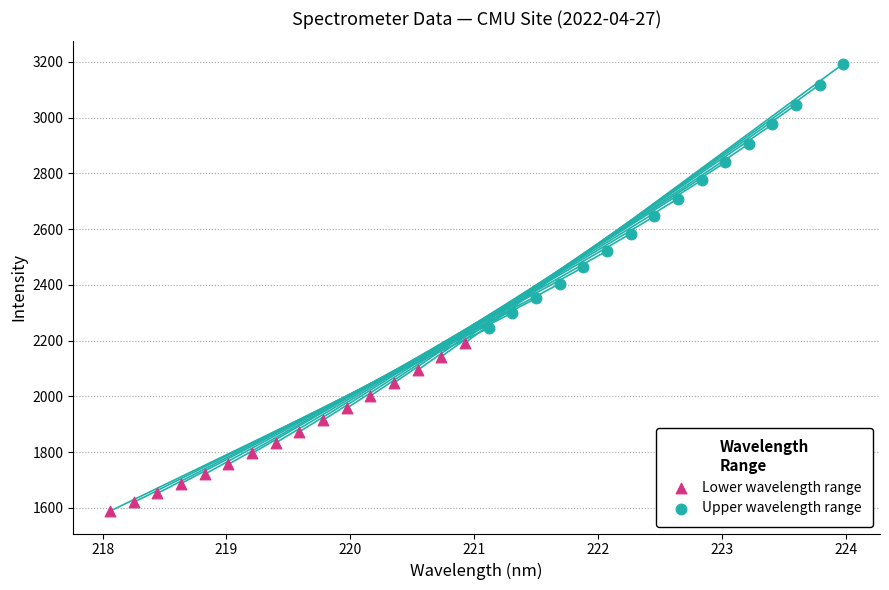

What are all the series names shown in the legend?

Lower wavelength range, Upper wavelength range